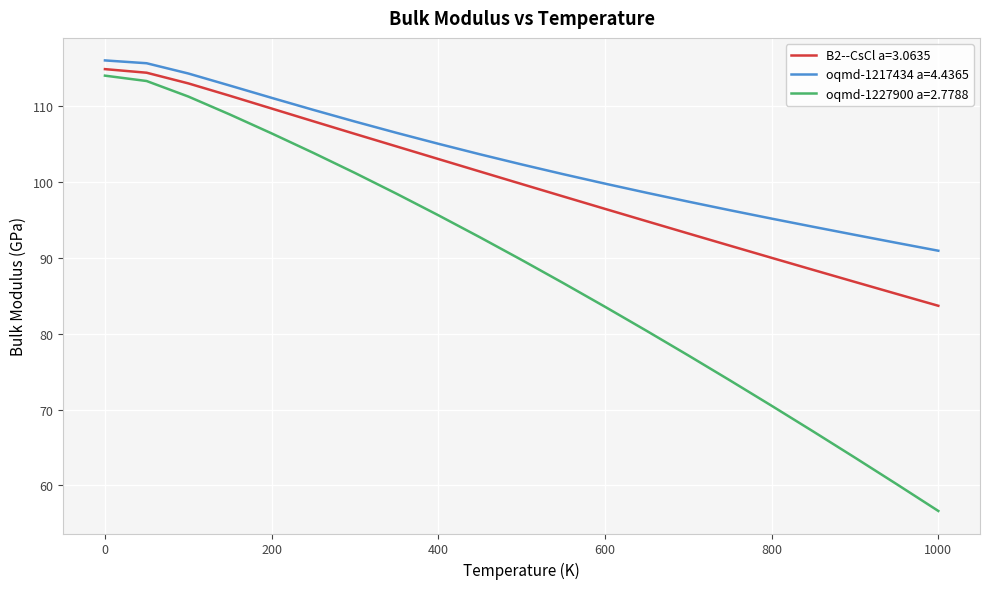

True or false: B2--CsCl a=3.0635 and oqmd-1217434 a=4.4365 cross at least once.

False